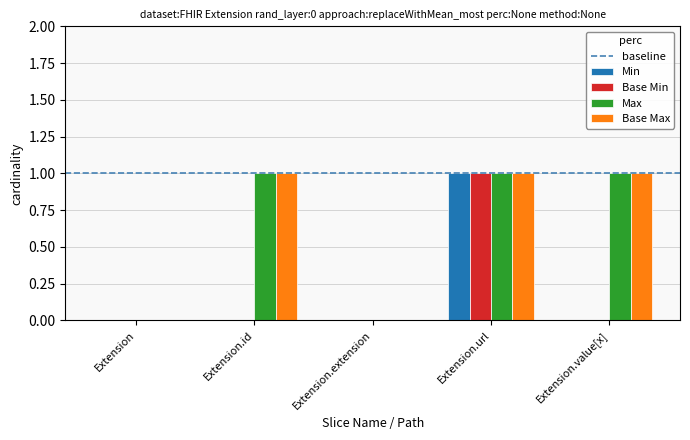

What is the greatest value displayed?

1